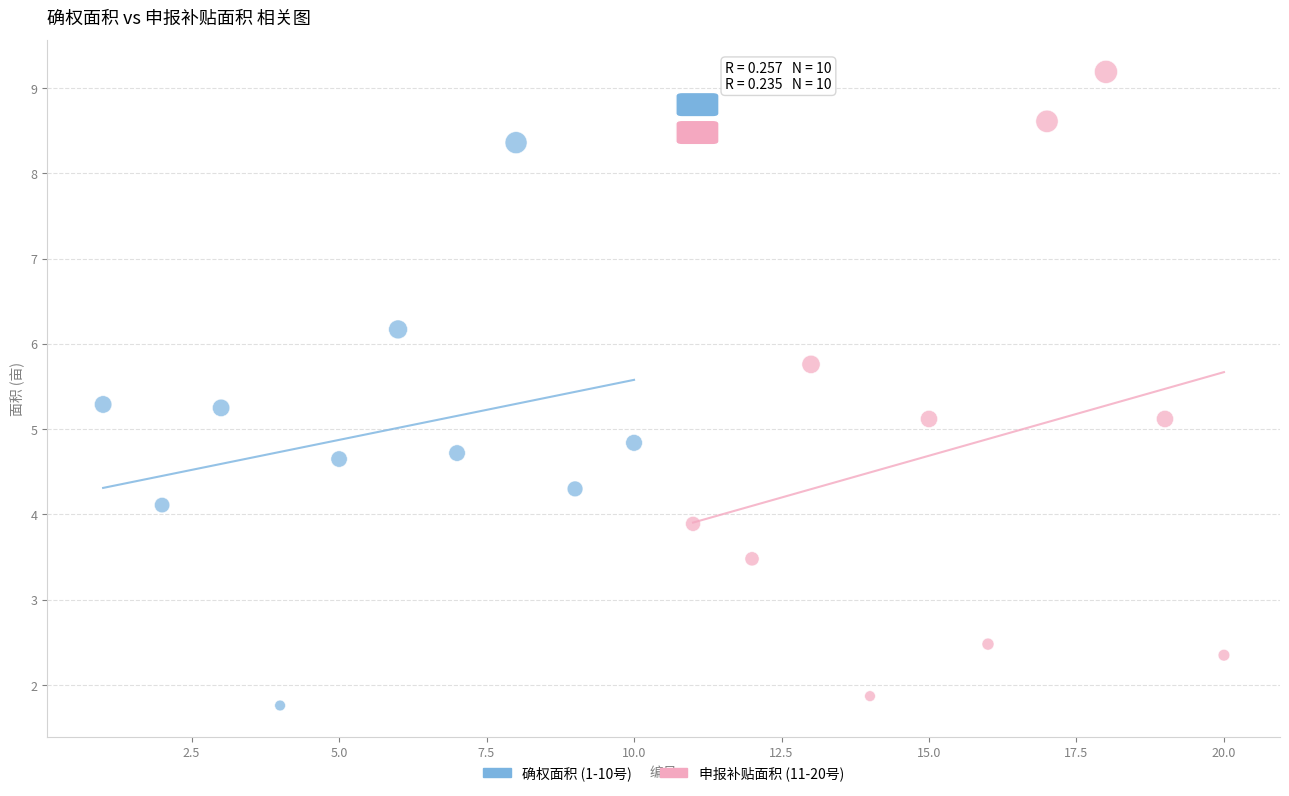

Which series has the largest Y range (max minus min)?

申报补贴面积 (11-20号)